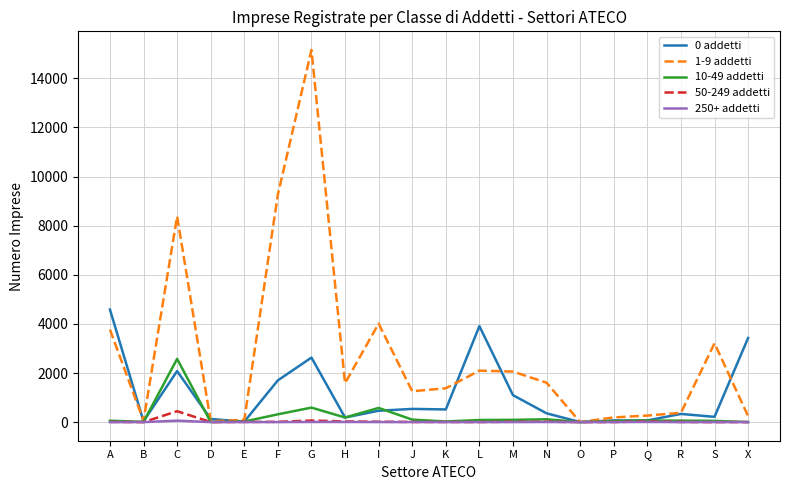

What position from the right is J?

11